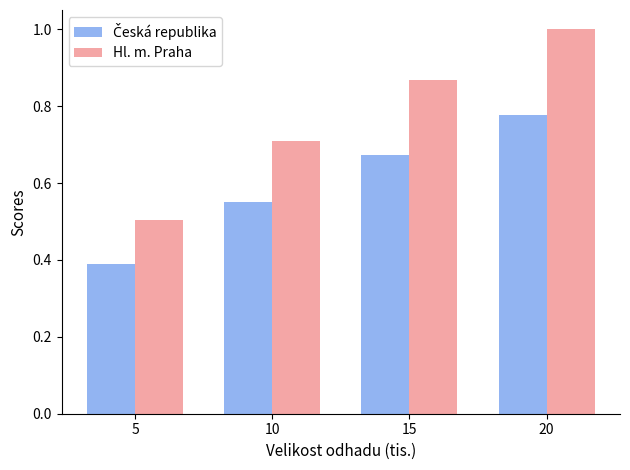

True or false: Hl. m. Praha has a value of 1.1 at 15.

False